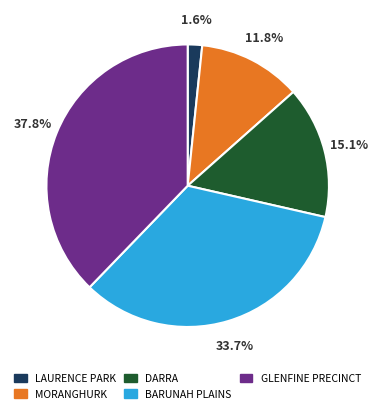

Is there a majority slice in this chart?

No